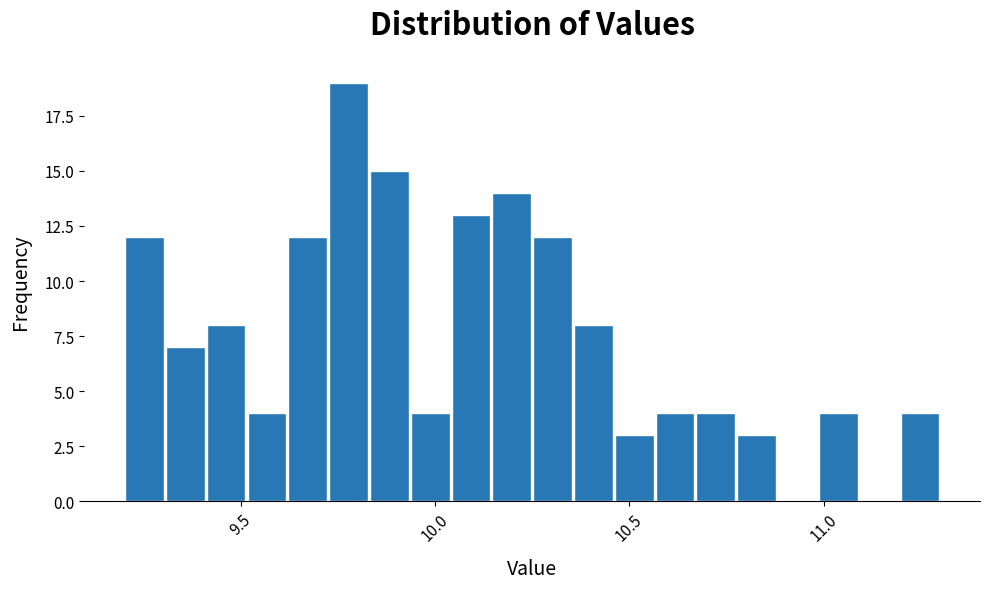

Around what value on the x-axis is the tallest bar? Give the approximate position of its centre, as read against the axis.

9.80